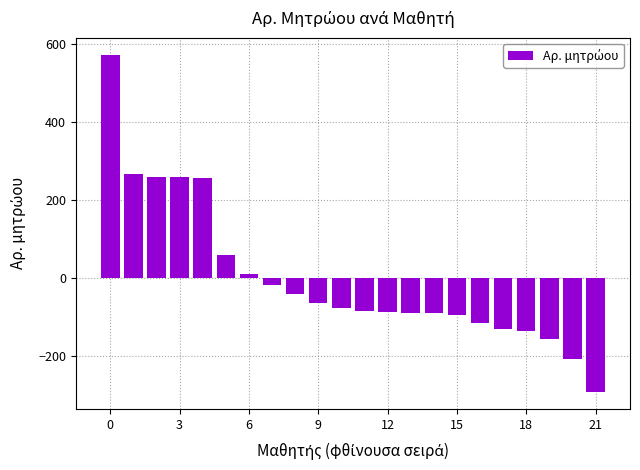

How many negative values are there?

15